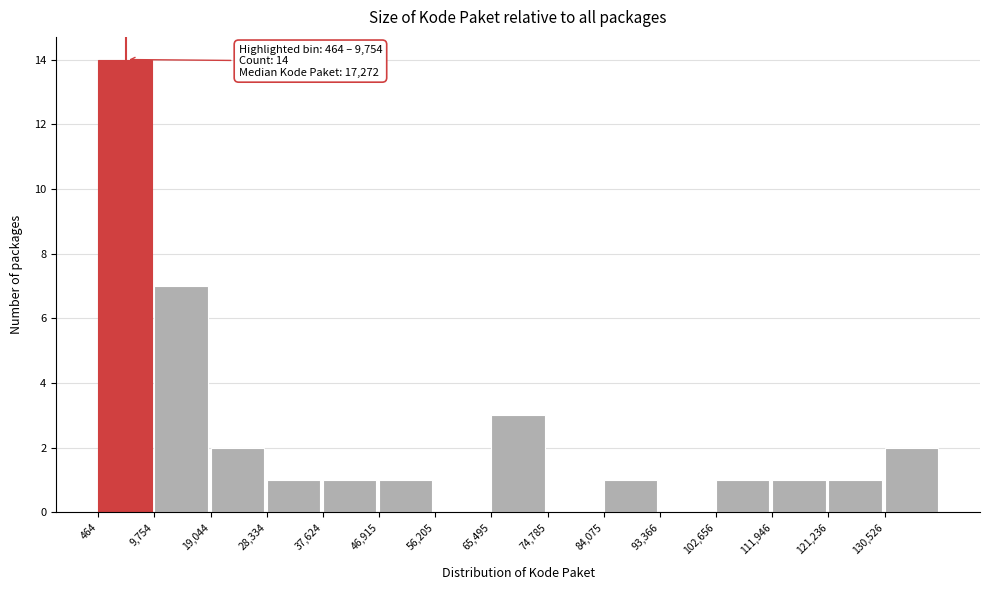

Which range on the x-axis has the tallest bar?

0 to 10000